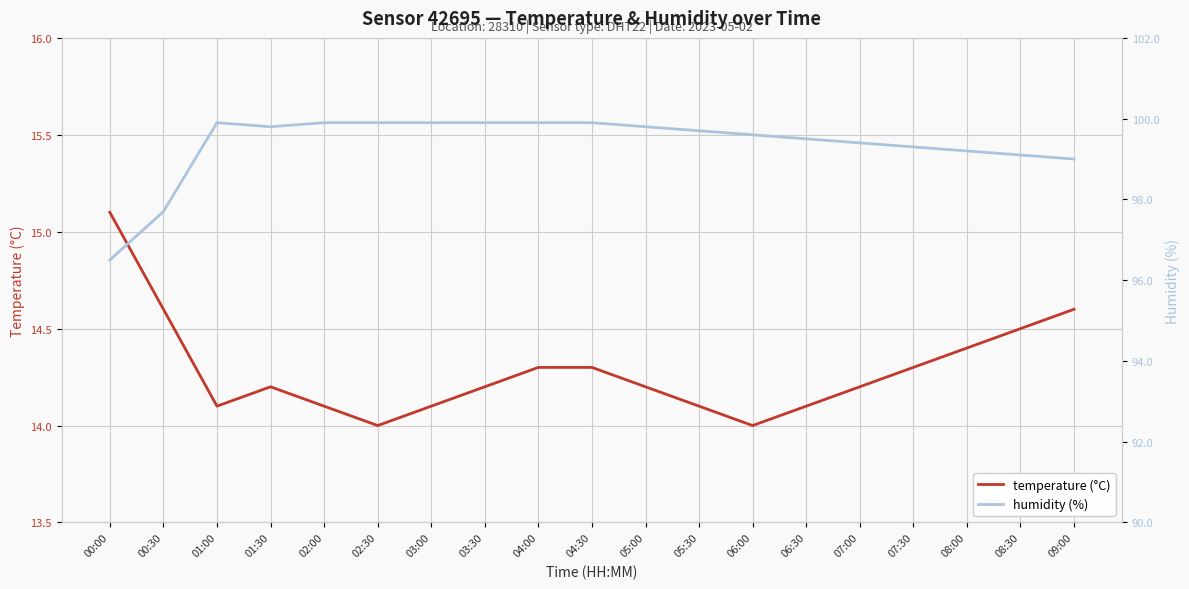

What is the difference between the maximum and minimum values in the temperature series?

1.1